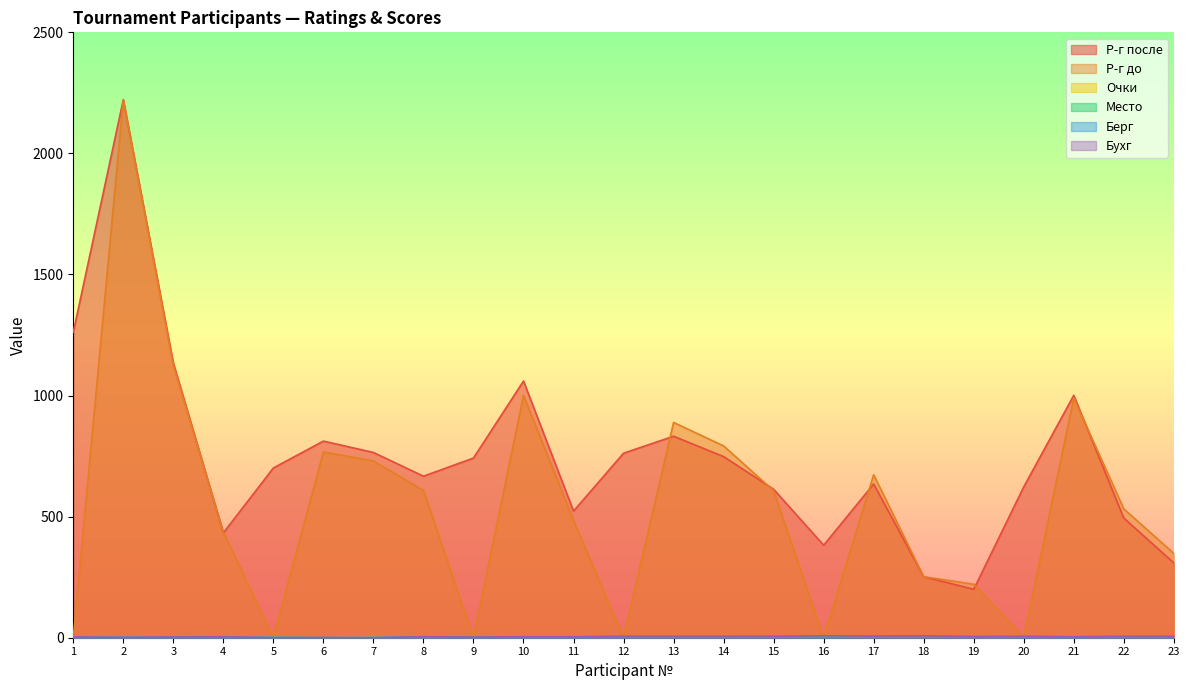

Between 3 and 18, which is larger?

3